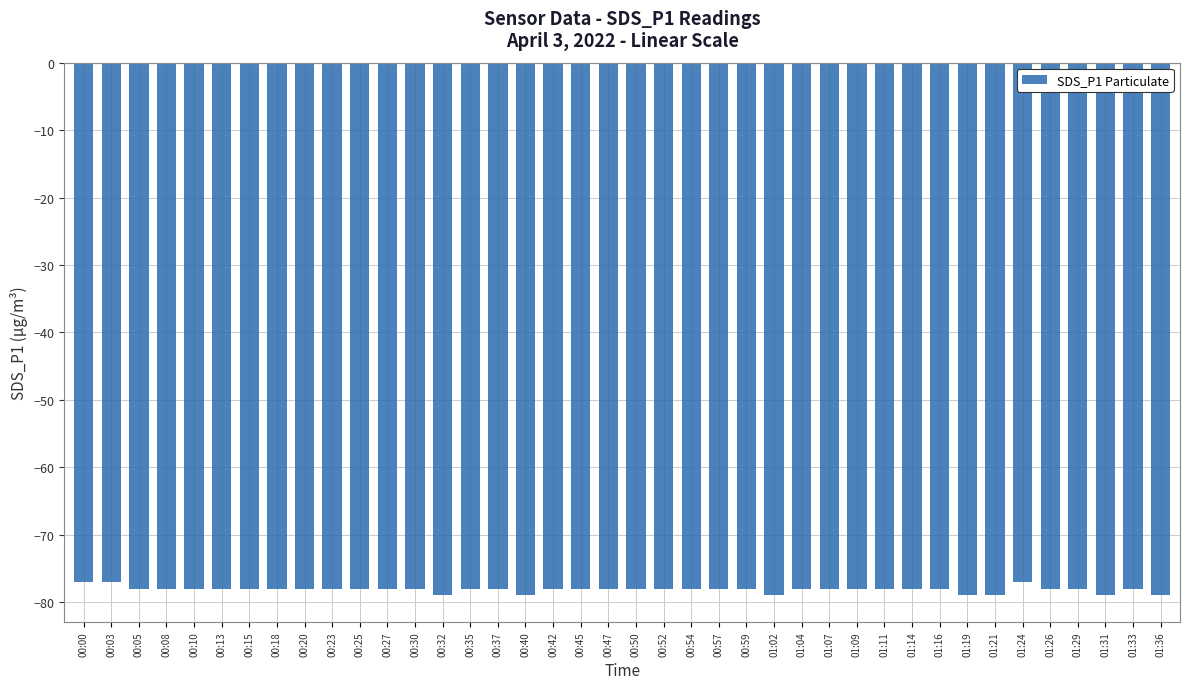

How many categories are shown in the chart?

40